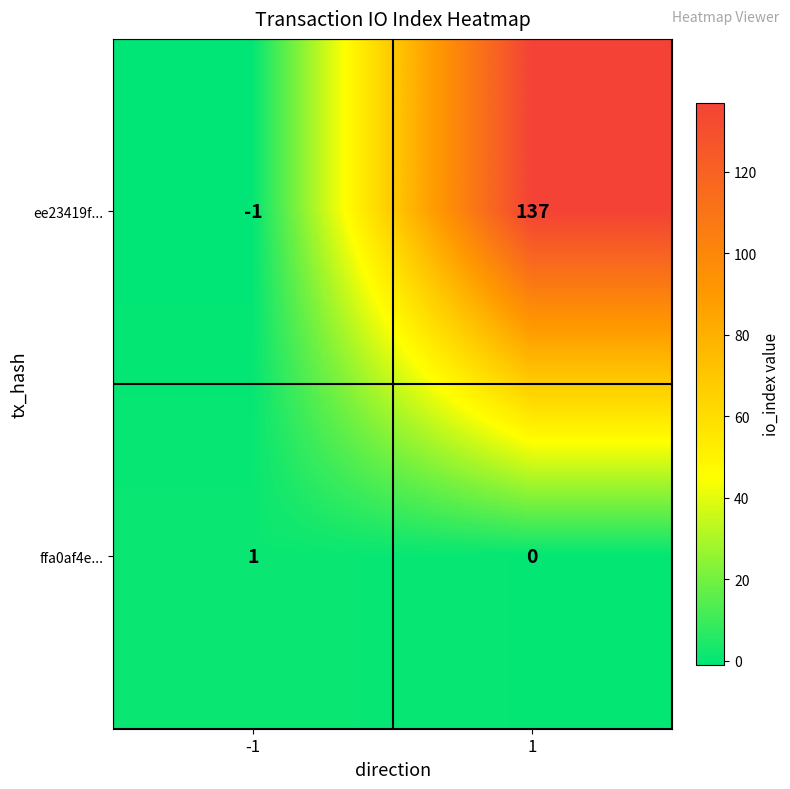

What value does the ee23419f... series have at 1, to the nearest 10?

140